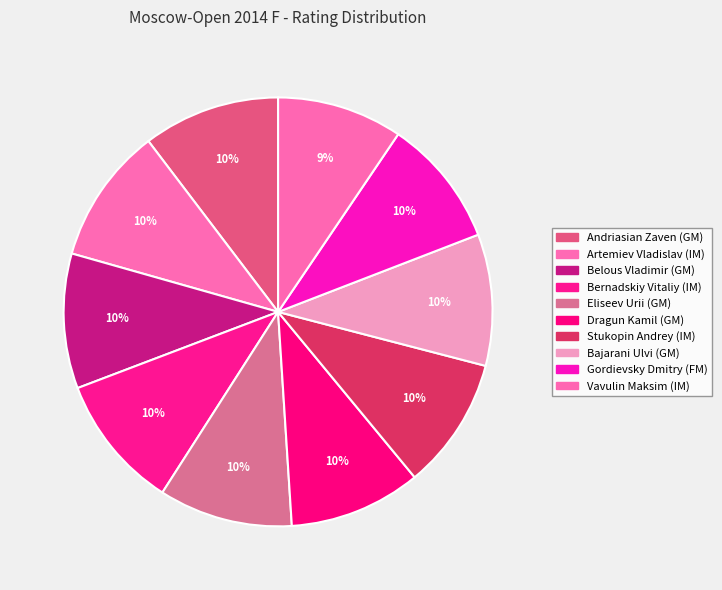

Count the number of slices in the pie.

10